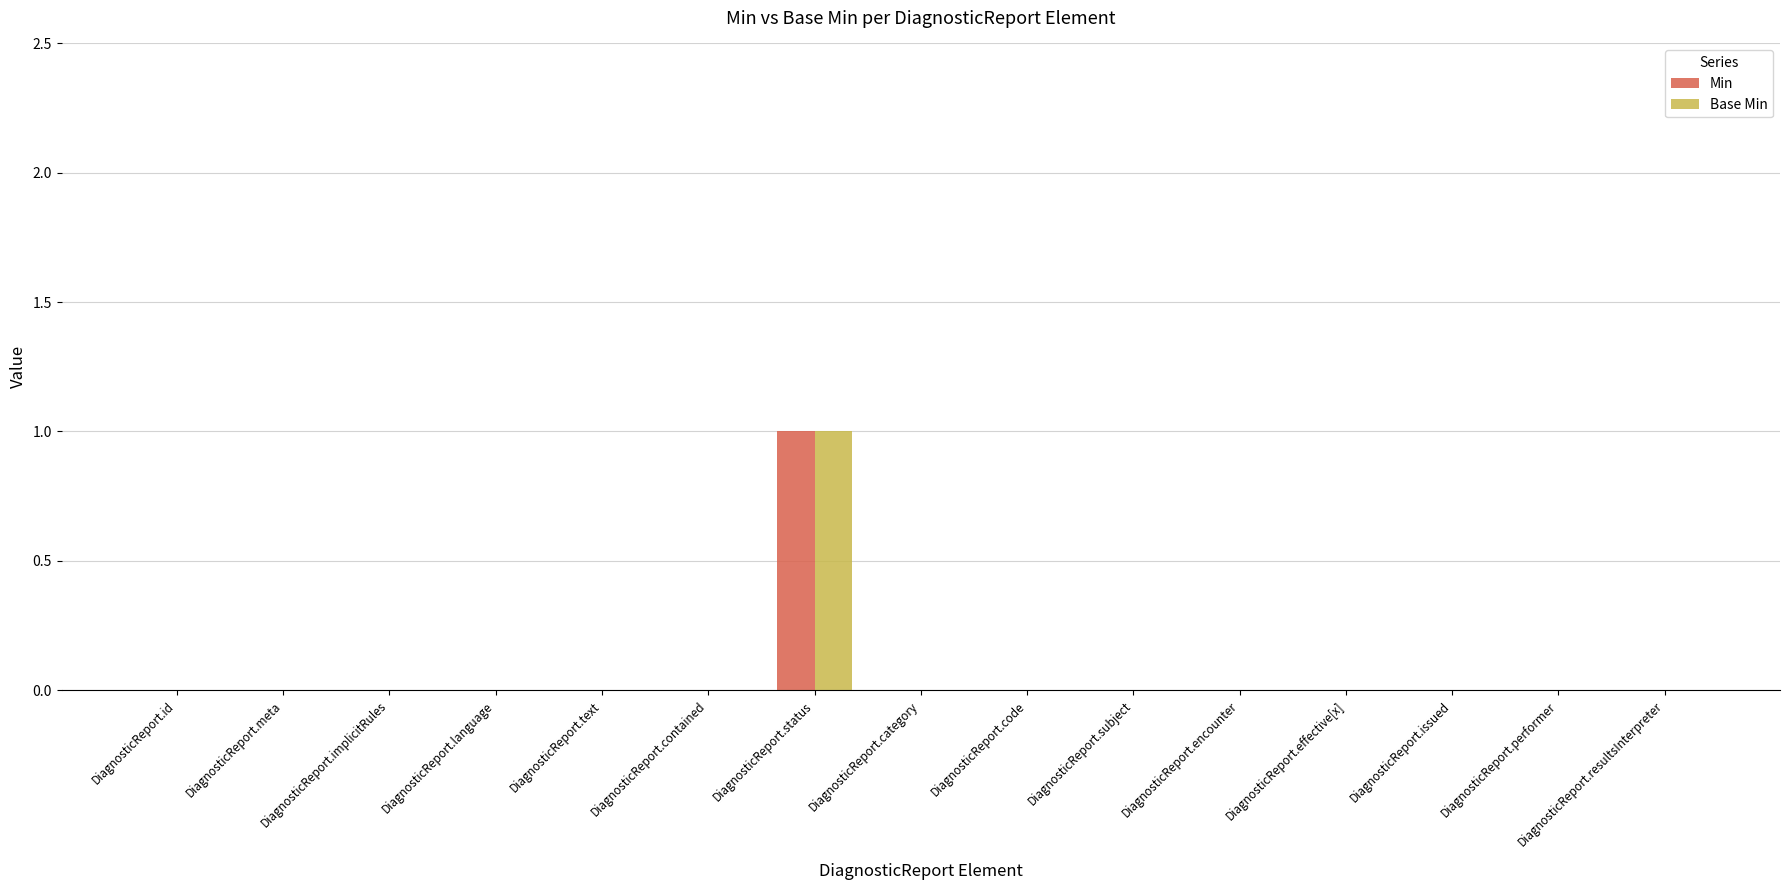

Reading left to right, extract all data points from this chart.

Min: 0	0	0	0	0	0	1	0	0	0	0	0	0	0	0
Base Min: 0	0	0	0	0	0	1	0	0	0	0	0	0	0	0